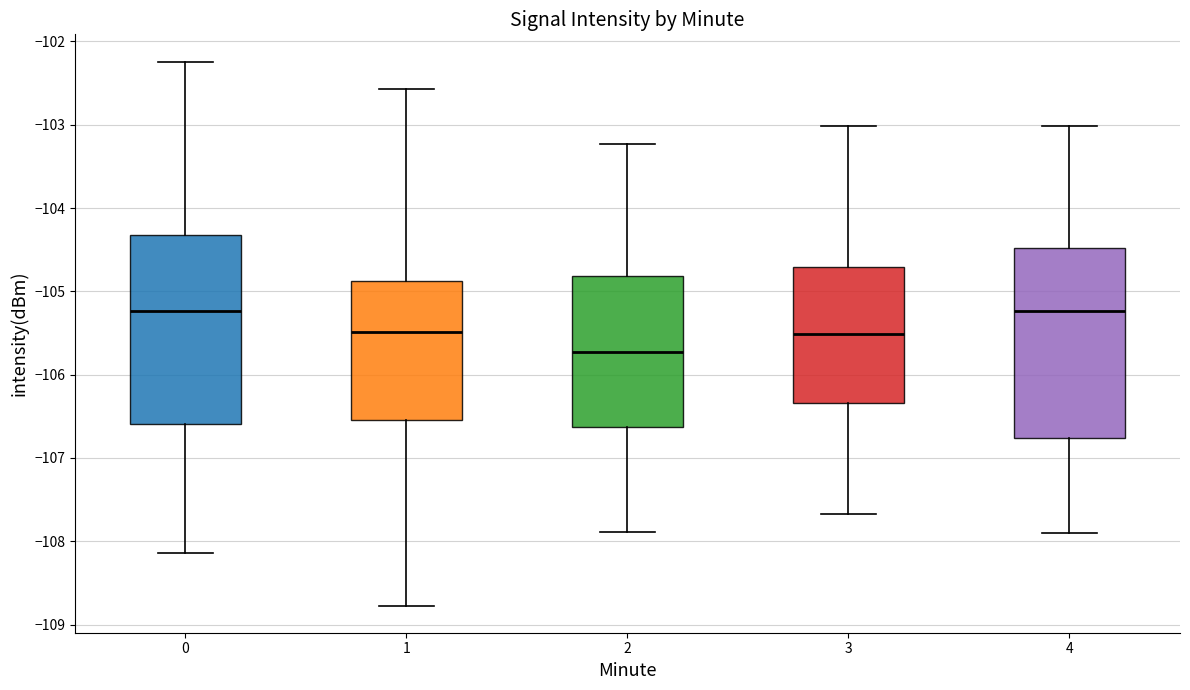

Reading left to right, read every box against the y-axis: the position of its median line, the range the box covers, and the ends of its whiskers. The values are not printed on the chart, so give them approximately, as read against the axis.

0: median -105.2, box -106.6 to -104.3, whiskers -108.1 to -102.2
1: median -105.5, box -106.5 to -104.9, whiskers -108.8 to -102.6
2: median -105.7, box -106.6 to -104.8, whiskers -107.9 to -103.2
3: median -105.5, box -106.3 to -104.7, whiskers -107.7 to -103.0
4: median -105.2, box -106.8 to -104.5, whiskers -107.9 to -103.0